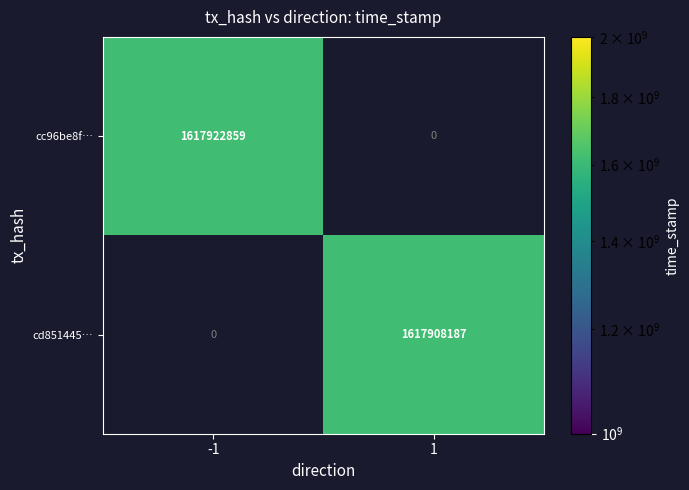

Is the value of cc96be8f… at -1 greater than the value of cd851445… at 1?

Yes